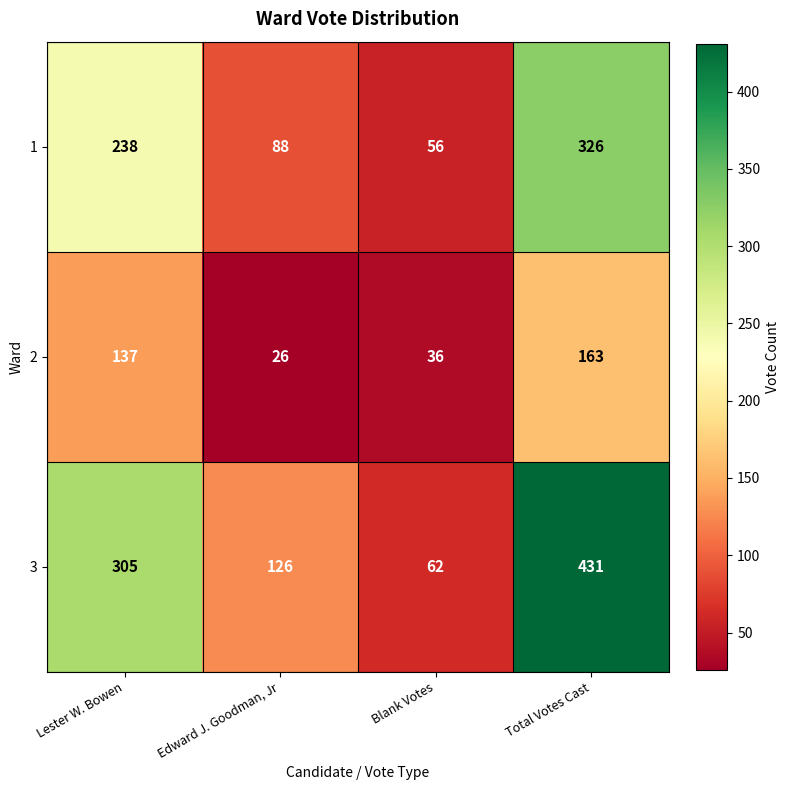

Reading left to right, list all the values displayed in this chart.

1: Lester W. Bowen=238	Edward J. Goodman, Jr=88	Blank Votes=56	Total Votes Cast=326
2: Lester W. Bowen=137	Edward J. Goodman, Jr=26	Blank Votes=36	Total Votes Cast=163
3: Lester W. Bowen=305	Edward J. Goodman, Jr=126	Blank Votes=62	Total Votes Cast=431